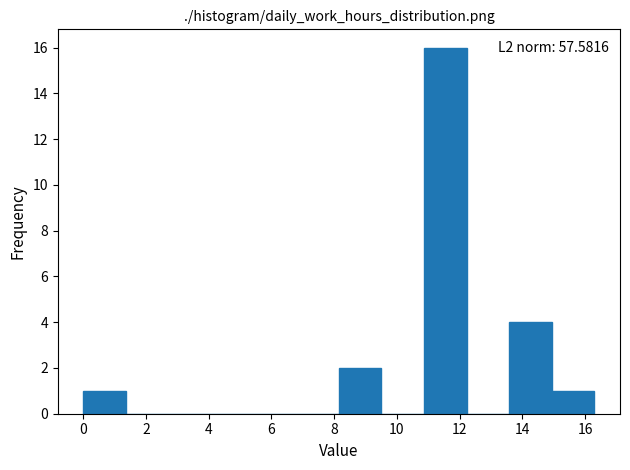

Over which range of the x-axis is the bar tallest?

10.8 to 12.2